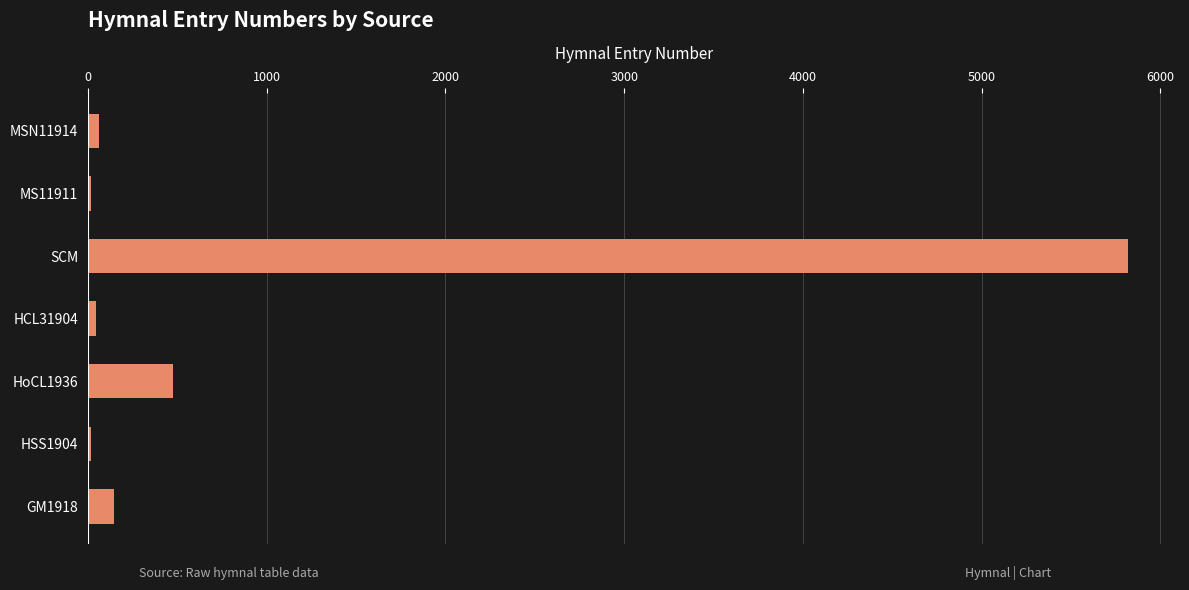

True or false: the data shows 19 at MS11911.

True